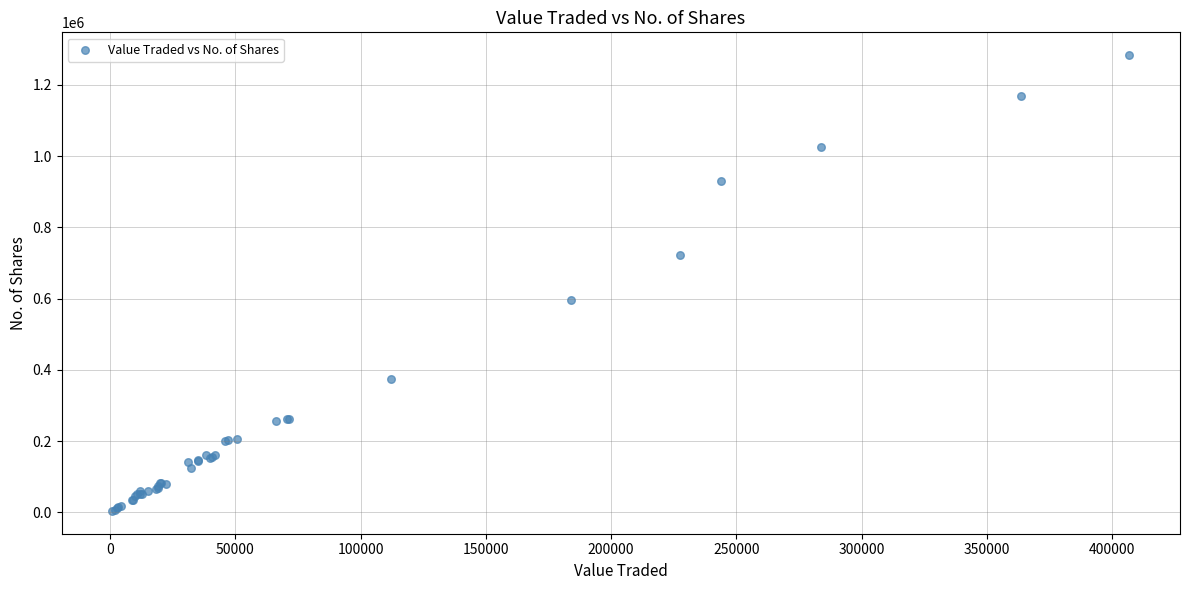

What Y value in the scatter plot is closest to 643996?

595269